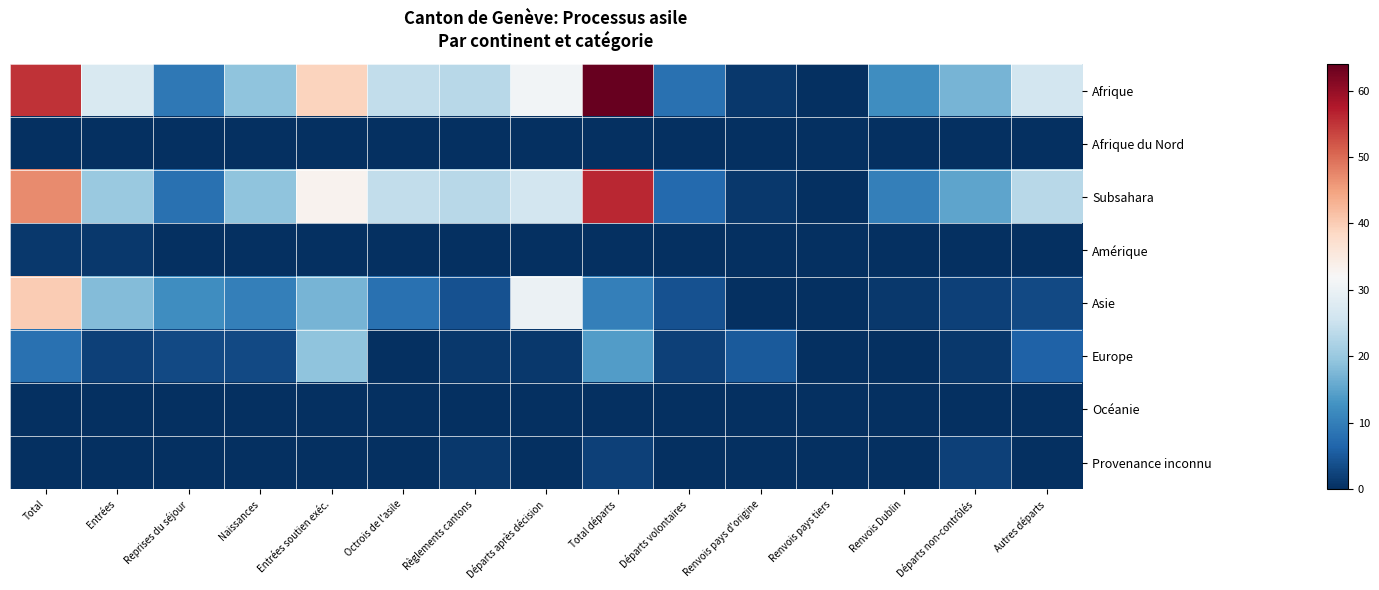

Reading left to right, list all the values displayed in this chart.

Afrique: Total=55	Entrées=27	Reprises du séjour=9	Naissances=19	Entrées soutien exéc.=39	Octrois de l'asile=24	Règlements cantons=23	Départs après décision=31	Total départs=64	Départs volontaires=8	Renvois pays d'origine=1	Renvois pays tiers=0	Renvois Dublin=12	Départs non-contrôlés=17	Autres départs=26
Afrique du Nord: Total=0	Entrées=0	Reprises du séjour=0	Naissances=0	Entrées soutien exéc.=0	Octrois de l'asile=0	Règlements cantons=0	Départs après décision=0	Total départs=0	Départs volontaires=0	Renvois pays d'origine=0	Renvois pays tiers=0	Renvois Dublin=0	Départs non-contrôlés=0	Autres départs=0
Subsahara: Total=47	Entrées=20	Reprises du séjour=8	Naissances=19	Entrées soutien exéc.=33	Octrois de l'asile=24	Règlements cantons=23	Départs après décision=26	Total départs=56	Départs volontaires=7	Renvois pays d'origine=1	Renvois pays tiers=0	Renvois Dublin=10	Départs non-contrôlés=15	Autres départs=23
Amérique: Total=1	Entrées=1	Reprises du séjour=0	Naissances=0	Entrées soutien exéc.=0	Octrois de l'asile=0	Règlements cantons=0	Départs après décision=0	Total départs=0	Départs volontaires=0	Renvois pays d'origine=0	Renvois pays tiers=0	Renvois Dublin=0	Départs non-contrôlés=0	Autres départs=0
Asie: Total=40	Entrées=18	Reprises du séjour=12	Naissances=10	Entrées soutien exéc.=17	Octrois de l'asile=8	Règlements cantons=4	Départs après décision=30	Total départs=10	Départs volontaires=4	Renvois pays d'origine=0	Renvois pays tiers=0	Renvois Dublin=1	Départs non-contrôlés=2	Autres départs=3
Europe: Total=8	Entrées=2	Reprises du séjour=3	Naissances=3	Entrées soutien exéc.=19	Octrois de l'asile=0	Règlements cantons=1	Départs après décision=1	Total départs=14	Départs volontaires=2	Renvois pays d'origine=5	Renvois pays tiers=0	Renvois Dublin=0	Départs non-contrôlés=1	Autres départs=6
Océanie: Total=0	Entrées=0	Reprises du séjour=0	Naissances=0	Entrées soutien exéc.=0	Octrois de l'asile=0	Règlements cantons=0	Départs après décision=0	Total départs=0	Départs volontaires=0	Renvois pays d'origine=0	Renvois pays tiers=0	Renvois Dublin=0	Départs non-contrôlés=0	Autres départs=0
Provenance inconnu: Total=0	Entrées=0	Reprises du séjour=0	Naissances=0	Entrées soutien exéc.=0	Octrois de l'asile=0	Règlements cantons=1	Départs après décision=0	Total départs=2	Départs volontaires=0	Renvois pays d'origine=0	Renvois pays tiers=0	Renvois Dublin=0	Départs non-contrôlés=2	Autres départs=0